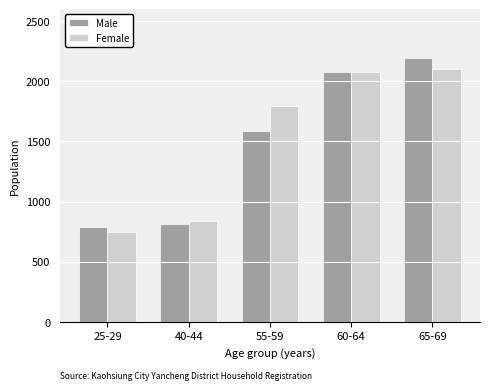

True or false: Male has a value of 790 at 25-29.

True